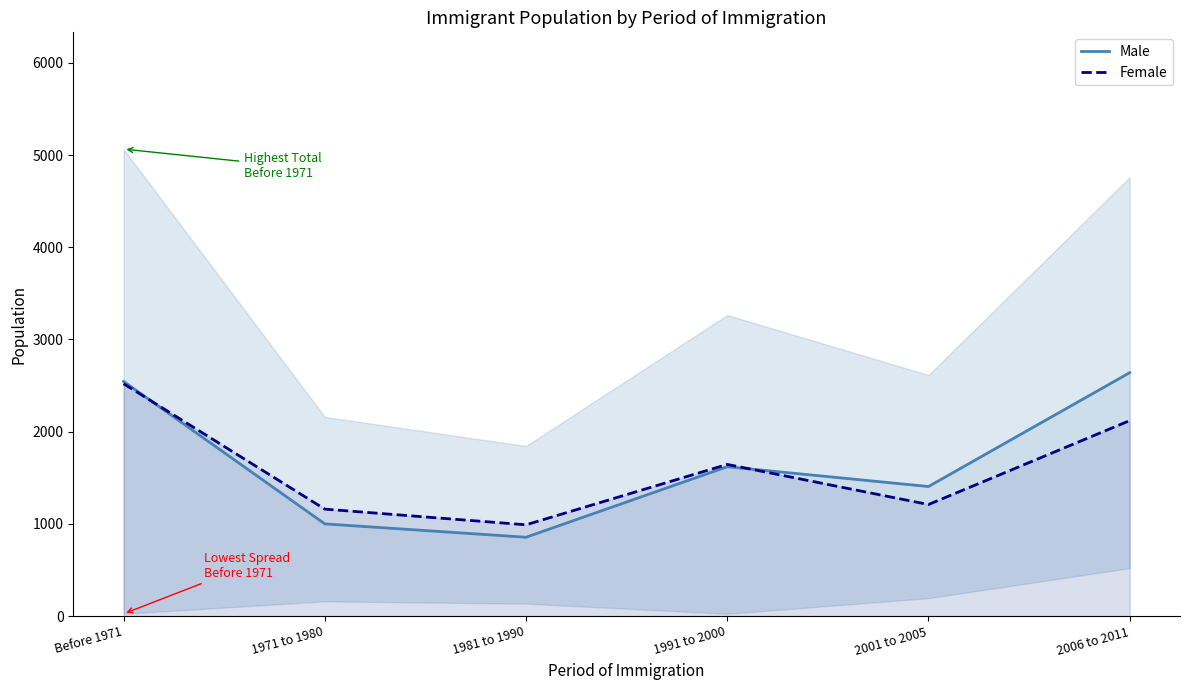

The value of Female at 2001 to 2005 is 835. True or false?

False